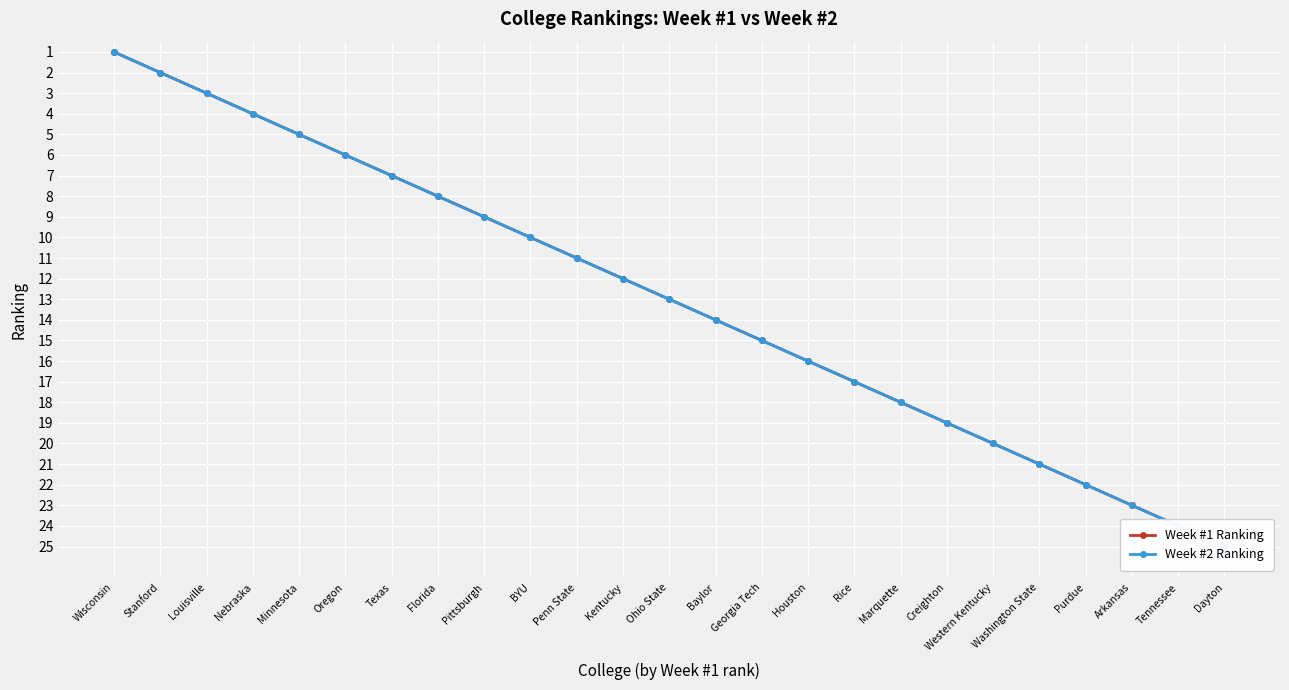

The value of Week #1 Ranking at Western Kentucky is 20. True or false?

True